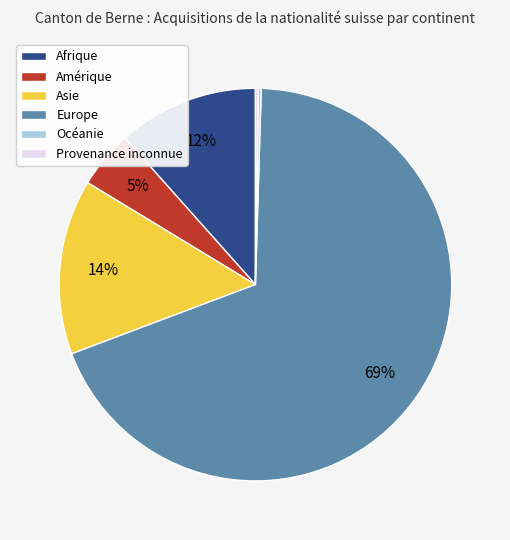

To the nearest percent, what portion does Amérique represent?

5%